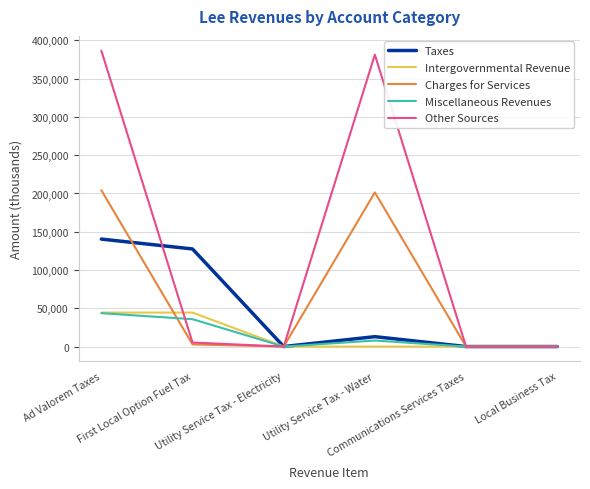

What is the greatest value displayed?

386599